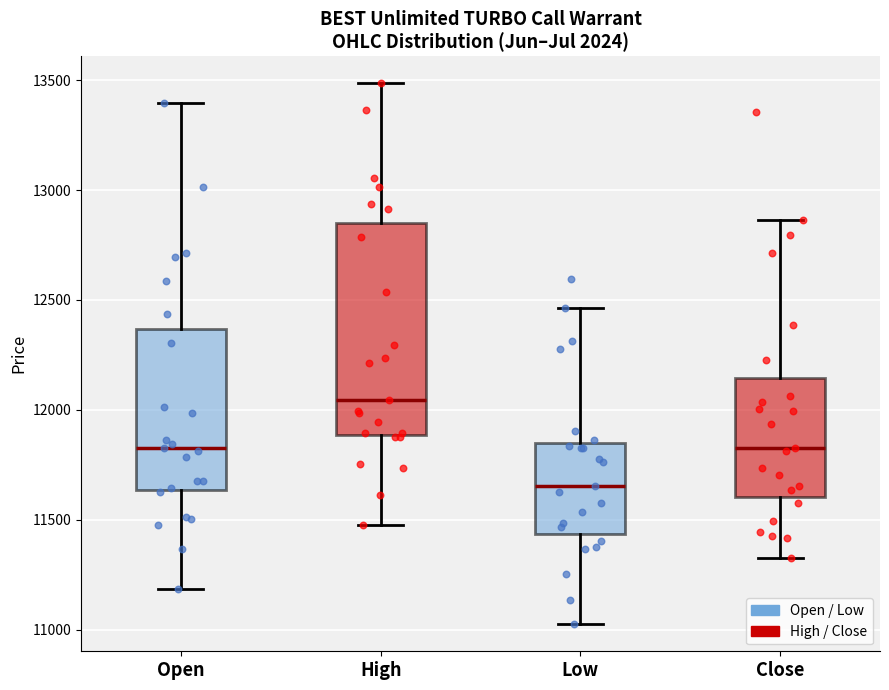

Where is the lower edge of the box for Close on the y-axis? The values are not printed on the chart, so give them approximately, as read against the axis.

11600